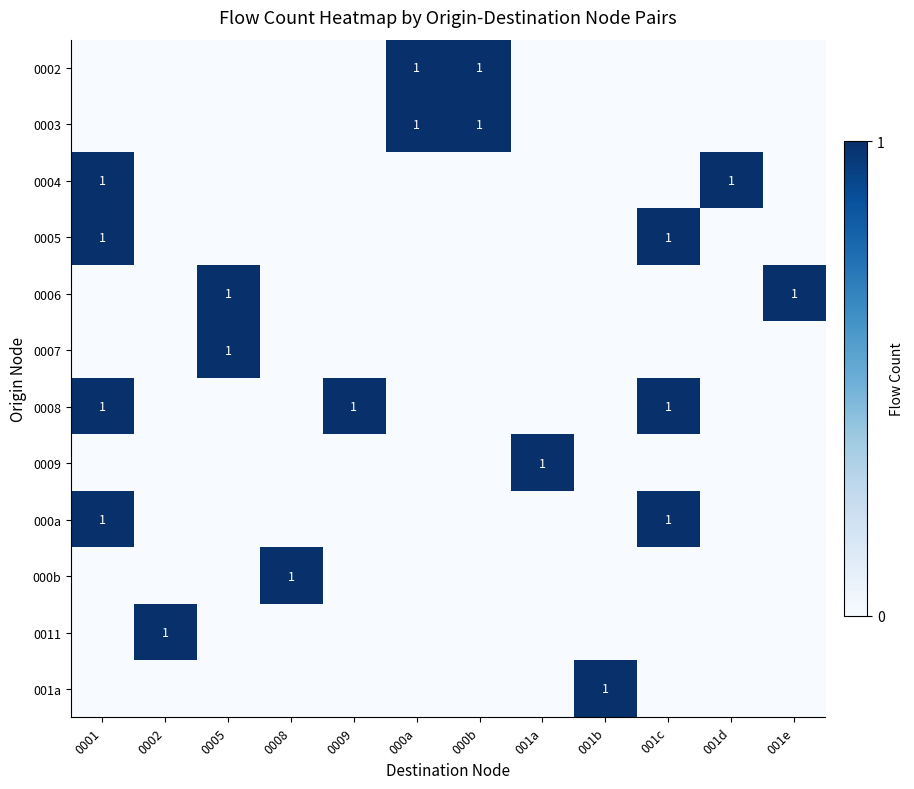

Is it true that 000b equals -1 at 0009?

False